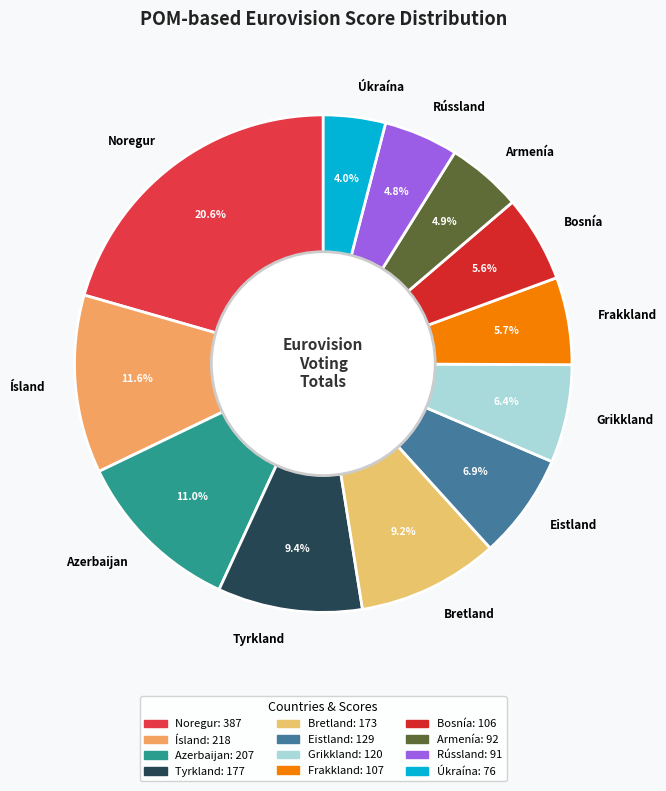

Which category has the biggest portion of the pie?

Noregur